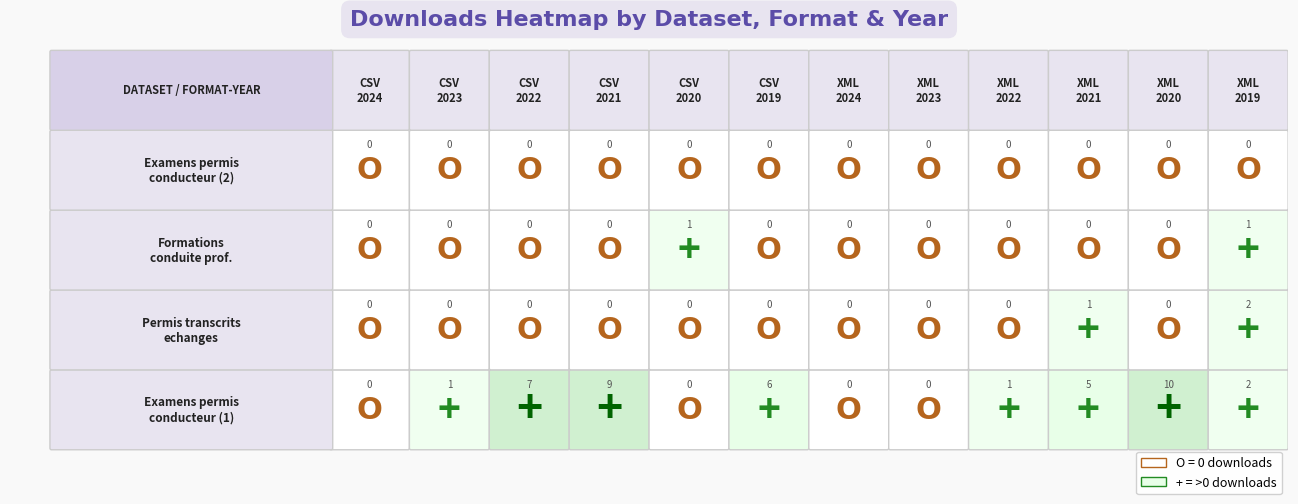

What is the total value across all series at 8?

1